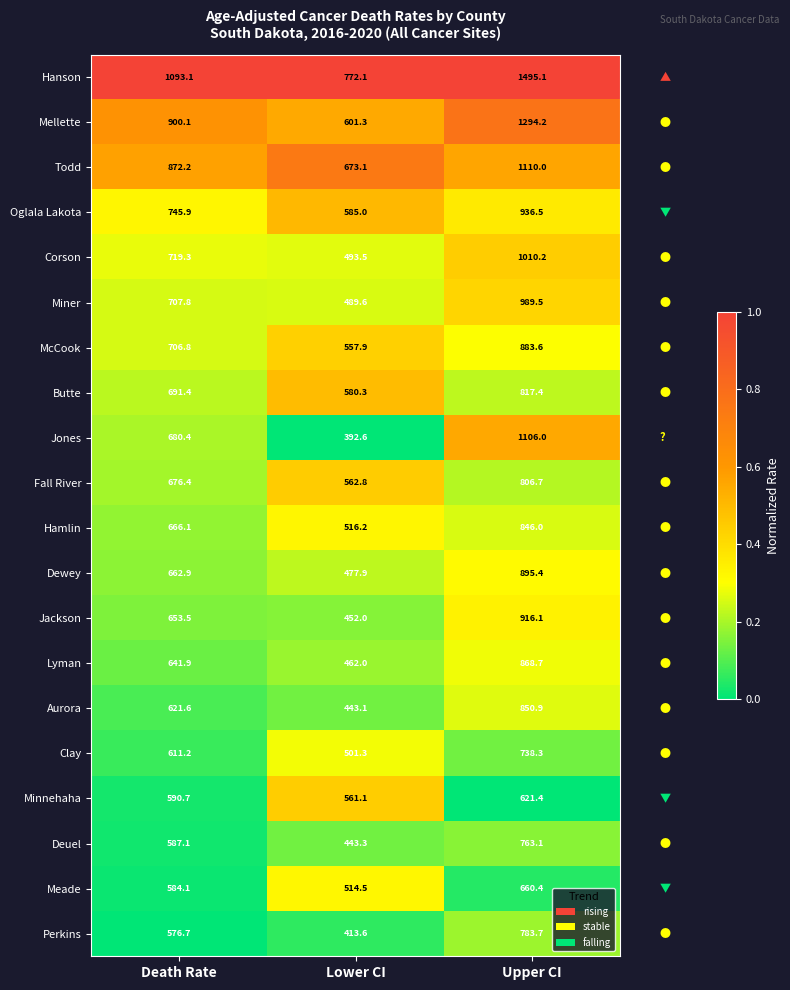

Rank the series by their maximum value, from highest to lowest.

Hanson, Mellette, Todd, Jones, Corson, Miner, Oglala Lakota, Jackson, Dewey, McCook, Lyman, Aurora, Hamlin, Butte, Fall River, Perkins, Deuel, Clay, Meade, Minnehaha